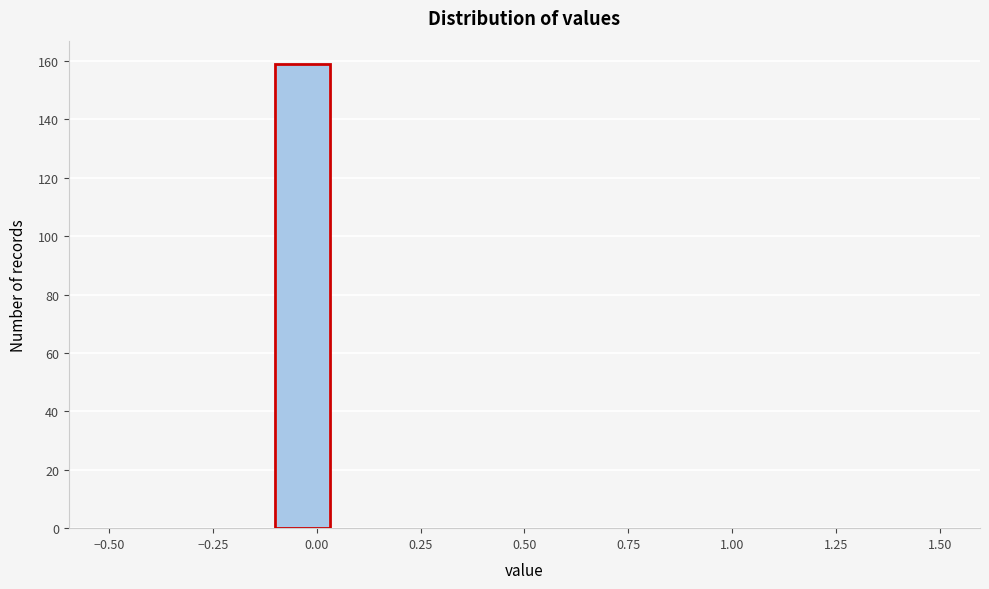

Read against the x-axis, roughly where is the centre of the tallest bar?

-0.05